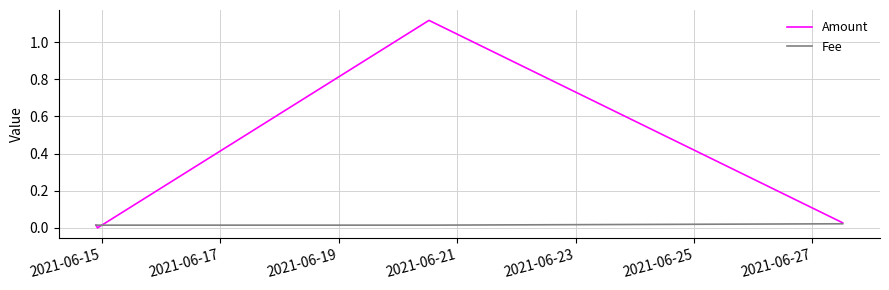

Which series has the widest spread of values?

Amount